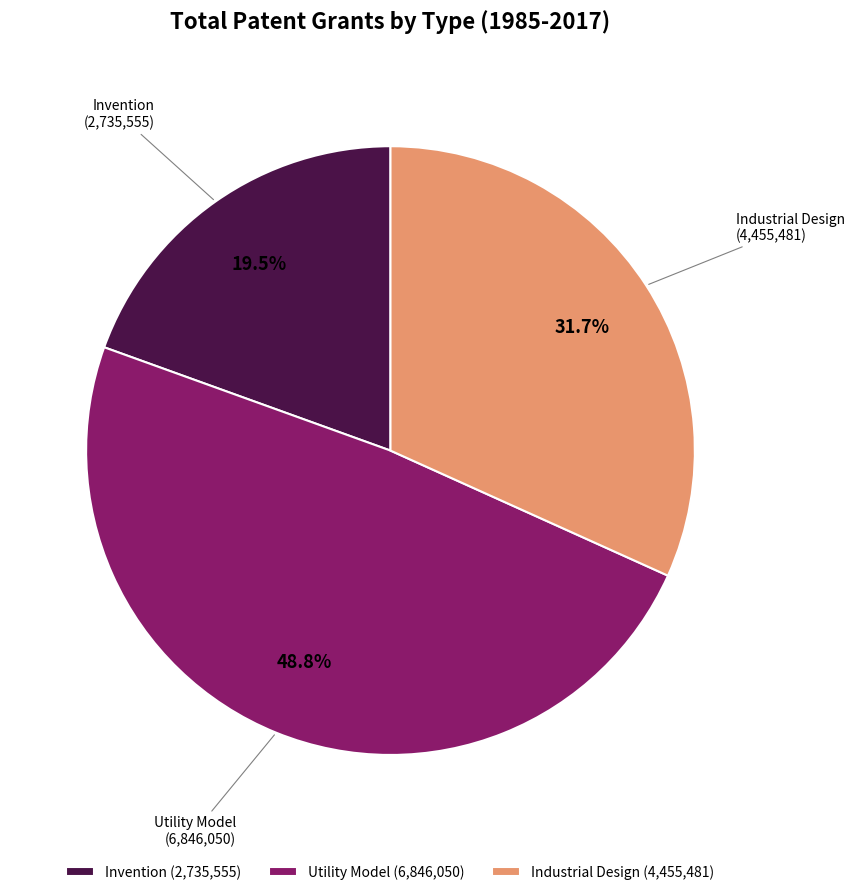

To the nearest percent, what is the difference between the Invention and Industrial Design slice percentages?

12%